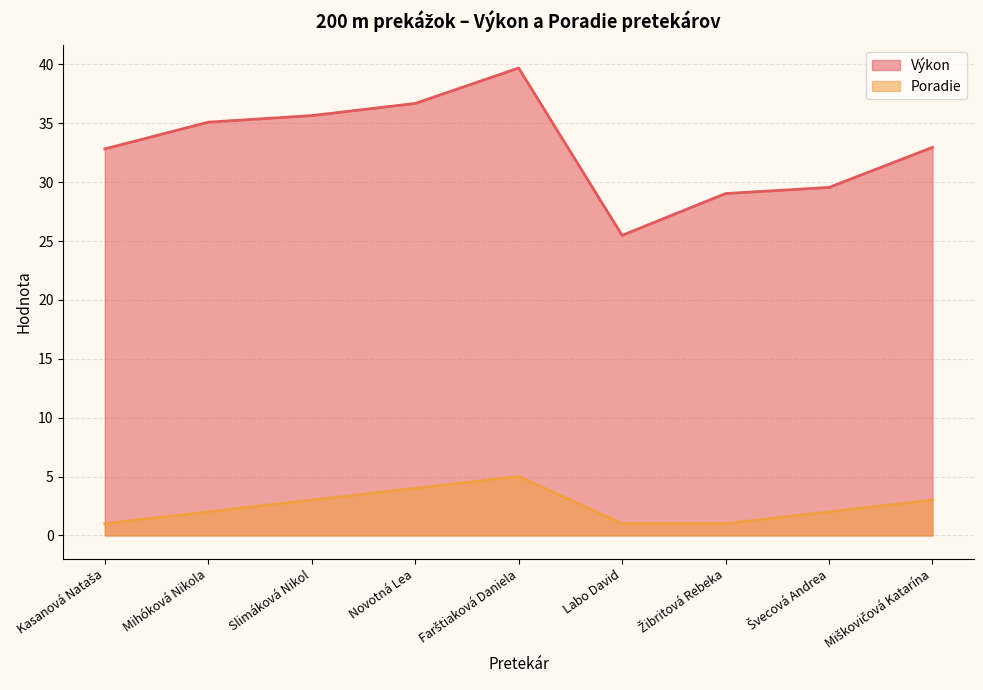

What are all the series names shown in the legend?

Výkon, Poradie